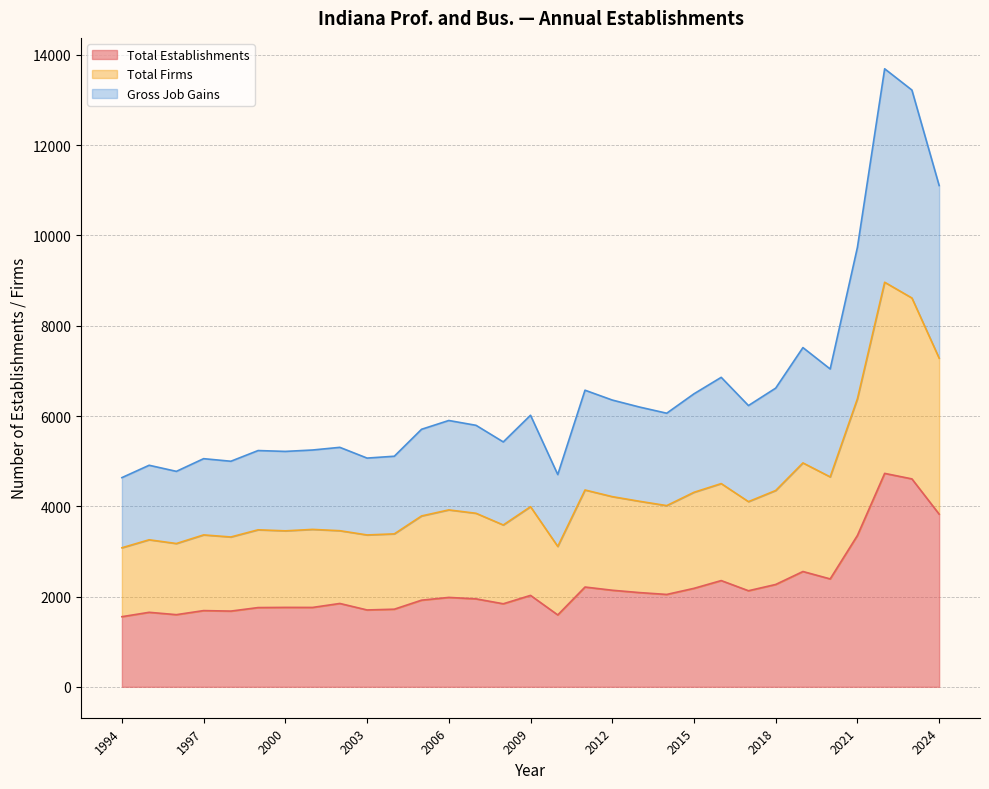

Reading right to left, what are all the values shown in this chart?

Total Establishments: 2024=3826	2023=4607	2022=4729	2021=3354	2020=2391	2019=2555	2018=2268	2017=2129	2016=2354	2015=2182	2014=2047	2013=2088	2012=2140	2011=2211	2010=1593	2009=2026	2008=1840	2007=1949	2006=1981	2005=1920	2004=1720	2003=1703	2002=1847	2001=1759	2000=1760	1999=1756	1998=1678	1997=1689	1996=1599	1995=1651	1994=1554
Total Firms: 2024=7281	2023=8615	2022=8964	2021=6383	2020=4651	2019=4961	2018=4350	2017=4103	2016=4503	2015=4310	2014=4015	2013=4111	2012=4214	2011=4361	2010=3110	2009=3991	2008=3586	2007=3845	2006=3920	2005=3786	2004=3389	2003=3365	2002=3459	2001=3488	2000=3456	1999=3479	1998=3320	1997=3366	1996=3175	1995=3258	1994=3081
Gross Job Gains: 2024=11107	2023=13222	2022=13693	2021=9737	2020=7042	2019=7516	2018=6618	2017=6232	2016=6857	2015=6492	2014=6062	2013=6199	2012=6354	2011=6572	2010=4703	2009=6017	2008=5426	2007=5794	2006=5901	2005=5706	2004=5109	2003=5068	2002=5306	2001=5247	2000=5216	1999=5235	1998=4998	1997=5055	1996=4774	1995=4909	1994=4635